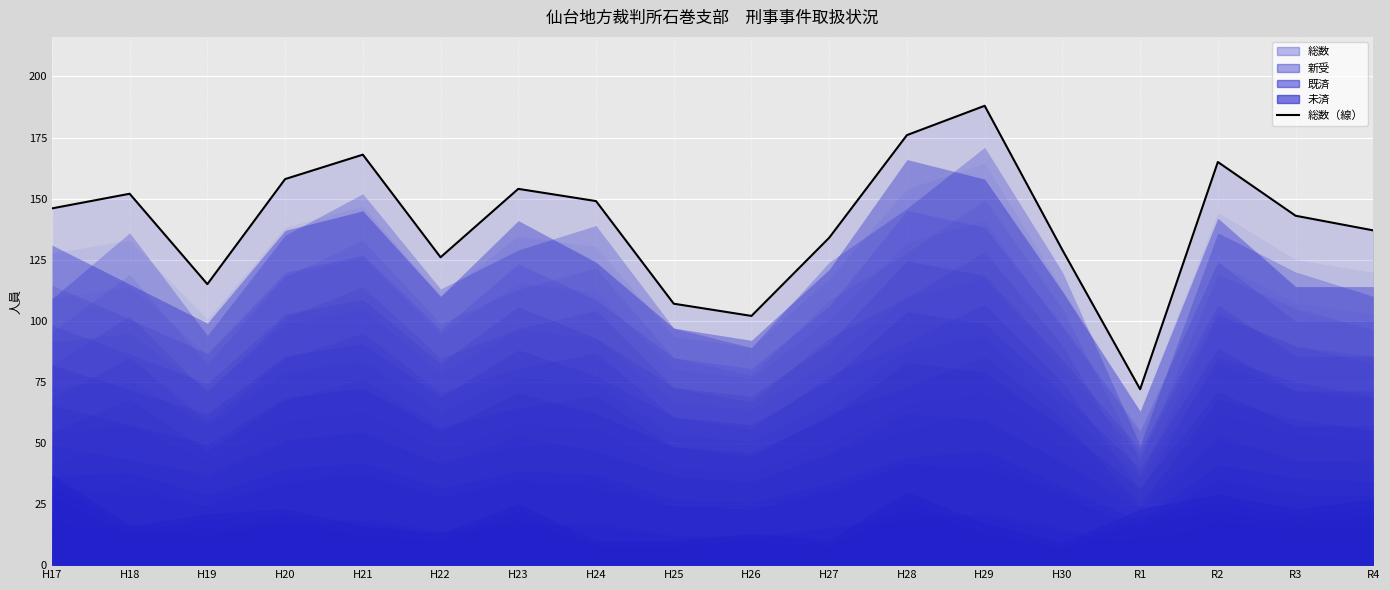

Which category has the highest value across all series?

H29